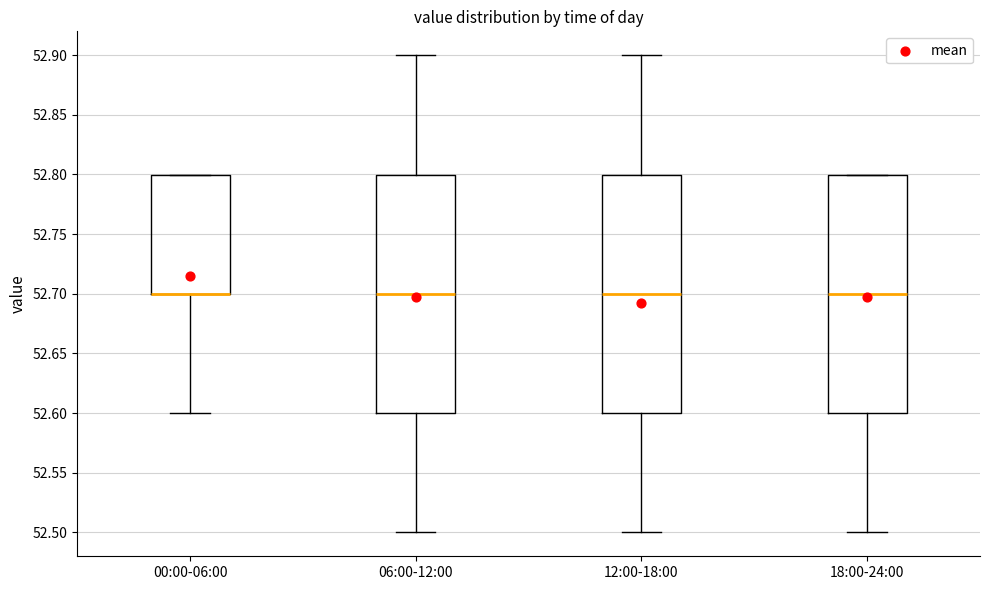

Reading left to right, transcribe this box plot: for each box, give where its median line is, the range the box spans, and where its two whiskers end, as read against the y-axis. The values are not printed on the chart, so give them approximately, as read against the axis.

00:00-06:00: median 52.7 (drawn on the box's lower edge), box 52.7 to 52.8, whiskers 52.6 to 52.8
06:00-12:00: median 52.7, box 52.6 to 52.8, whiskers 52.5 to 52.9
12:00-18:00: median 52.7, box 52.6 to 52.8, whiskers 52.5 to 52.9
18:00-24:00: median 52.7, box 52.6 to 52.8, whiskers 52.5 to 52.8